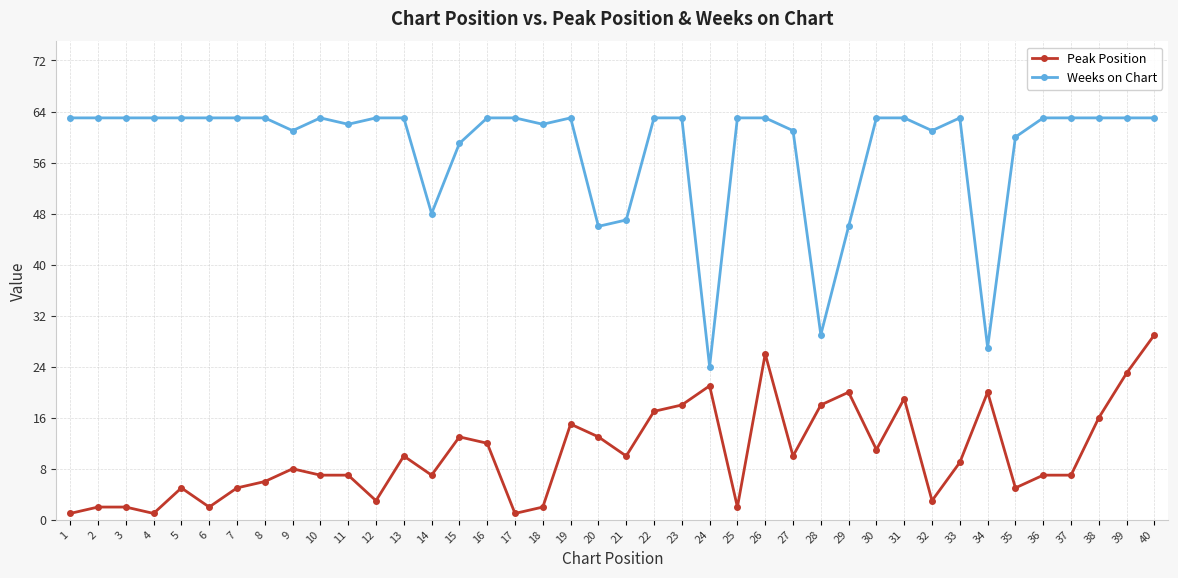

What is the lowest value of the Peak Position series?

1